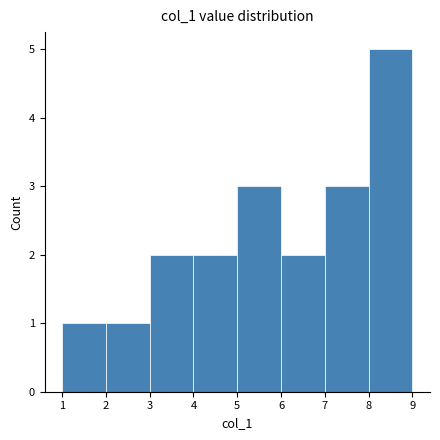

Reading left to right, list every bar in this chart as the range it spans on the x-axis followed by its height. The values are not printed on the chart, so give them approximately, as read against the axis.

1 to 2: 1
2 to 3: 1
3 to 4: 2
4 to 5: 2
5 to 6: 3
6 to 7: 2
7 to 8: 3
8 to 9: 5